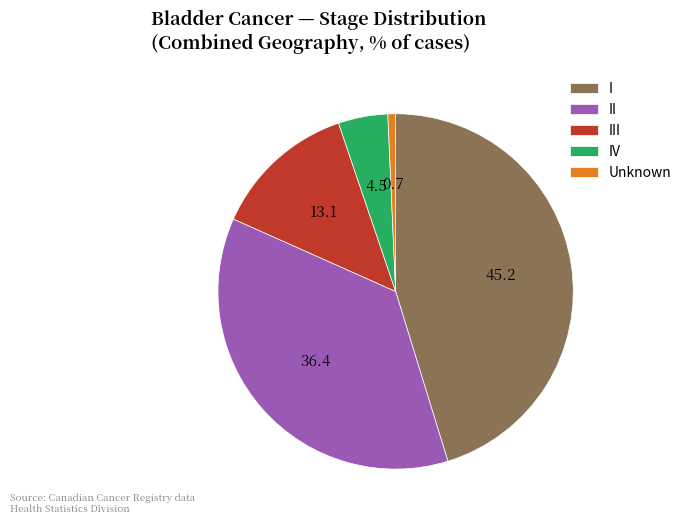

Does Unknown represent more than half of the total?

No